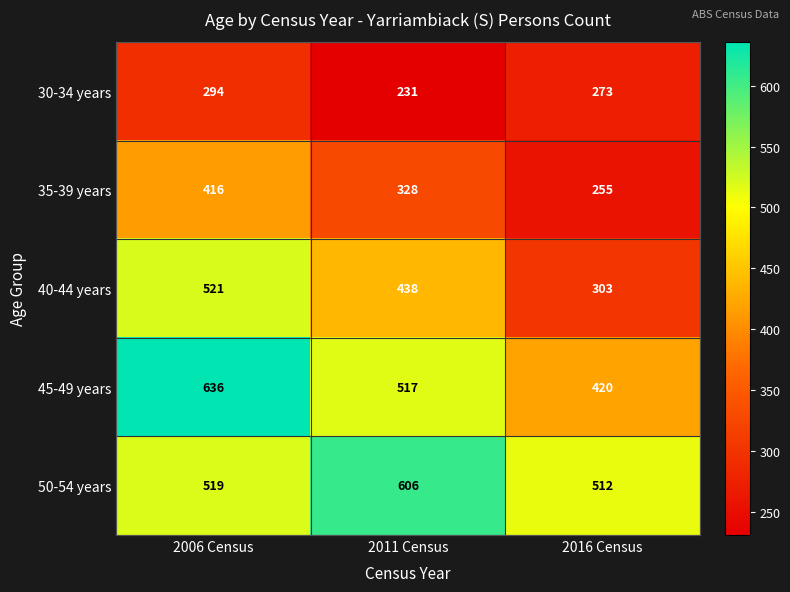

Rank the series at 2016 Census from lowest to highest value.

35-39 years, 30-34 years, 40-44 years, 45-49 years, 50-54 years